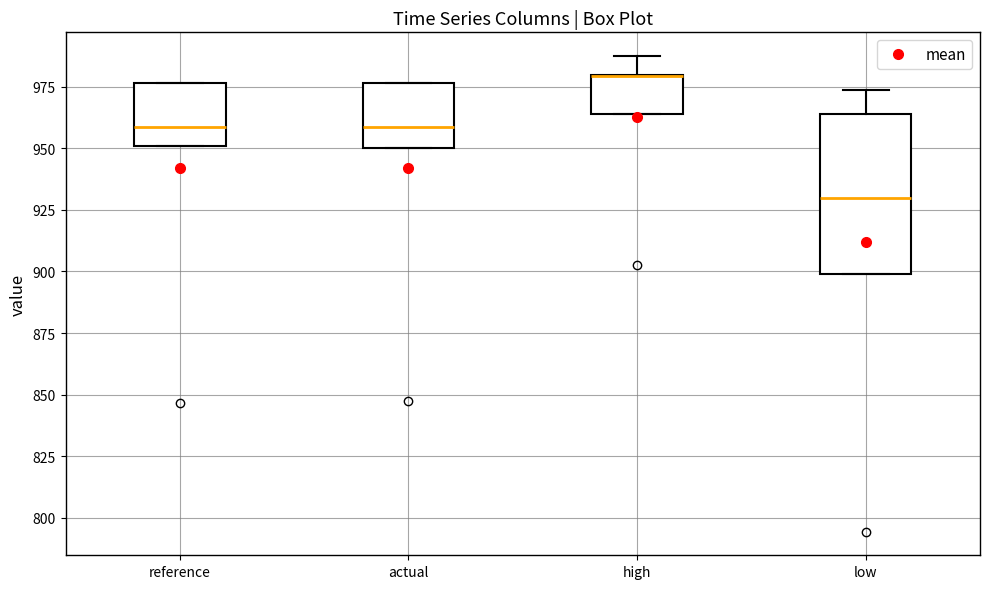

Reading left to right, read every box against the y-axis: the position of its median line, the range the box covers, and the ends of its whiskers. The values are not printed on the chart, so give them approximately, as read against the axis.

reference: median 960, box 950 to 975, whiskers 950 to 975
actual: median 960, box 950 to 975, whiskers 950 to 975
high: median 980 (drawn on the box's upper edge), box 965 to 980, whiskers 965 to 985
low: median 930, box 900 to 965, whiskers 900 to 975